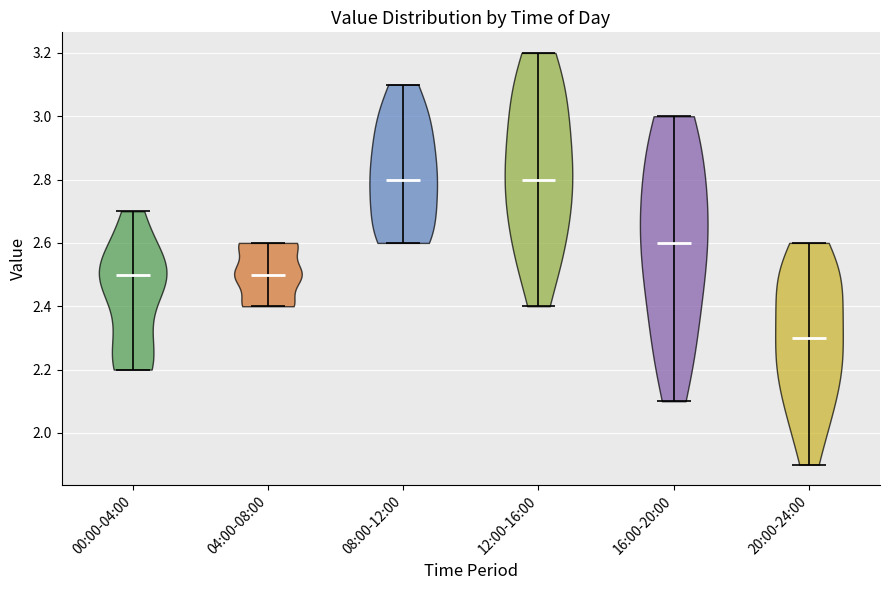

Reading left to right, read every violin against the y-axis: where its median line is, and the lowest and highest points it reaches. The values are not printed on the chart, so give them approximately, as read against the axis.

00:00-04:00: median line 2.5, lowest point 2.2, highest point 2.7
04:00-08:00: median line 2.5, lowest point 2.4, highest point 2.6
08:00-12:00: median line 2.8, lowest point 2.6, highest point 3.1
12:00-16:00: median line 2.8, lowest point 2.4, highest point 3.2
16:00-20:00: median line 2.6, lowest point 2.1, highest point 3.0
20:00-24:00: median line 2.3, lowest point 1.9, highest point 2.6